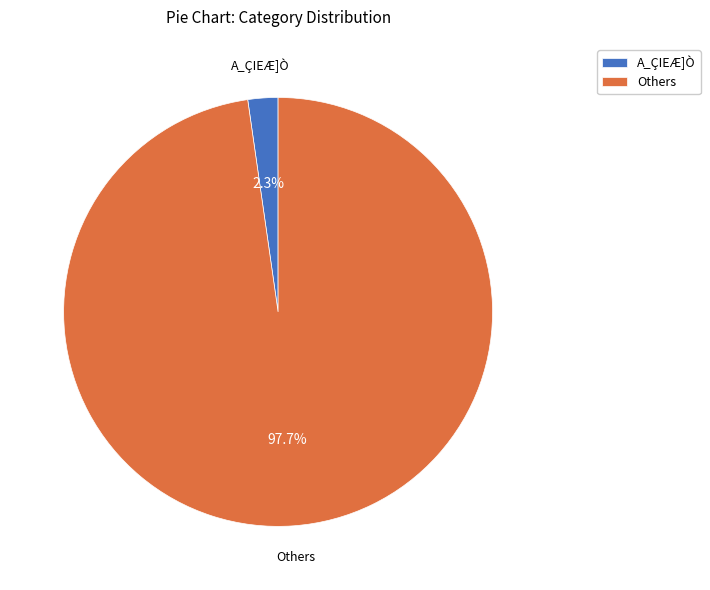

Between Others and A_ÇIEÆ]Ò, which is larger?

Others